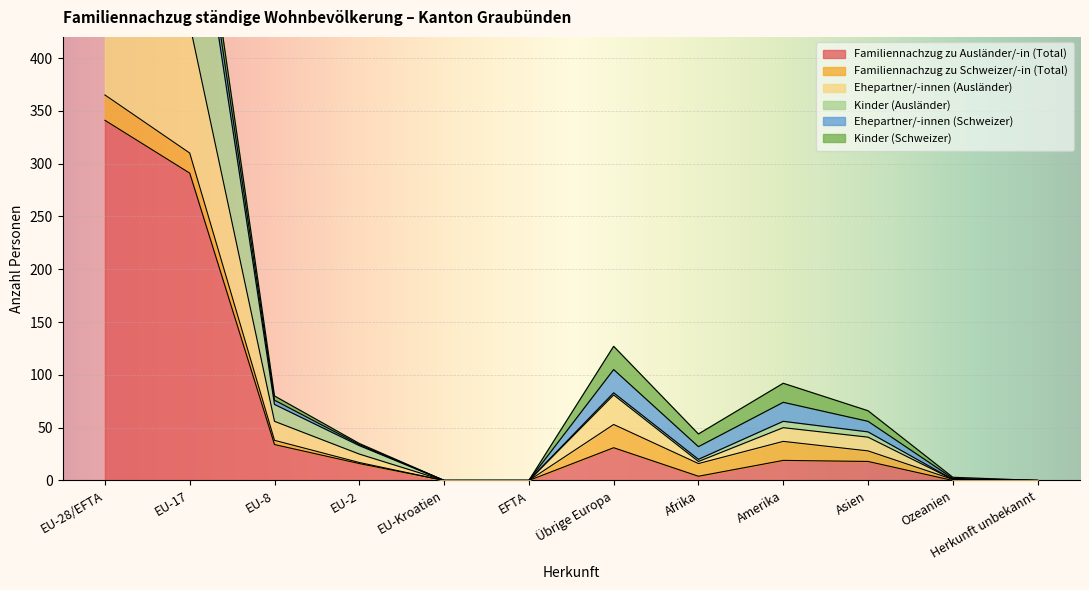

At which label does Ehepartner/-innen (Ausländer) first exceed 41?

EU-28/EFTA